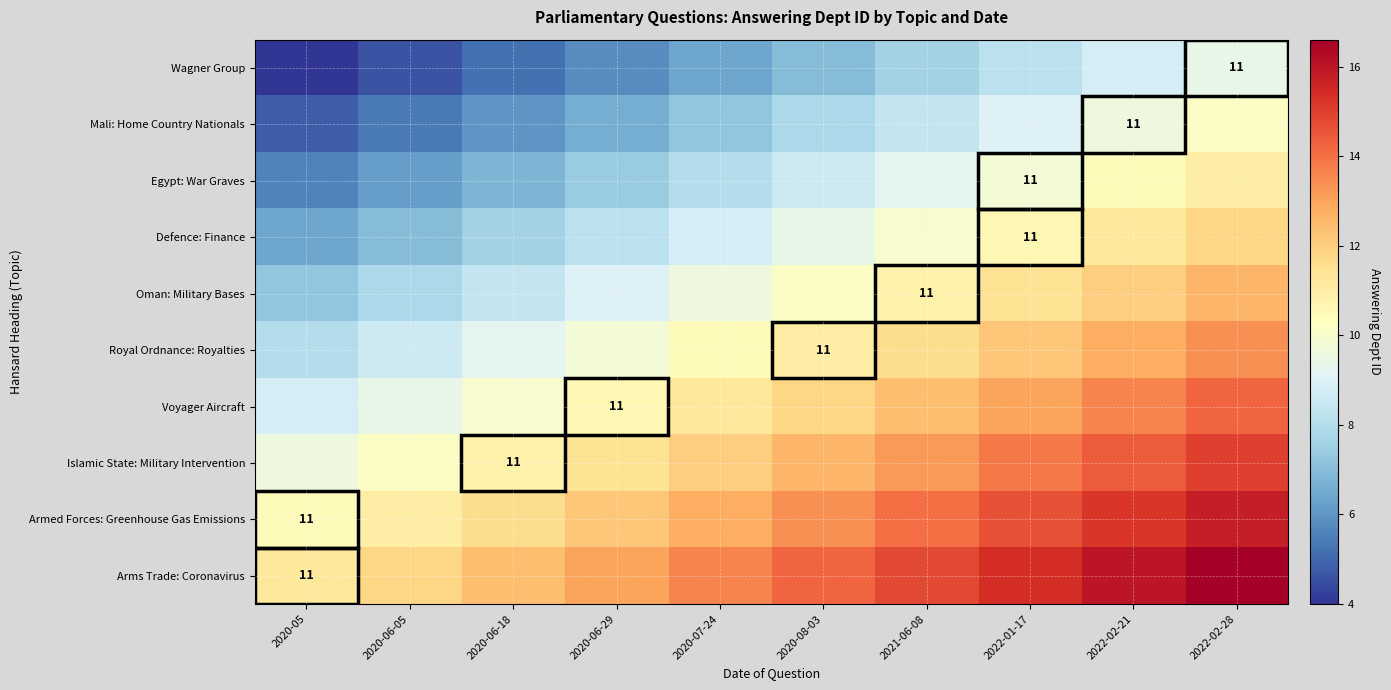

What is the difference between the highest and lowest values at 2022-01-17?

7.2